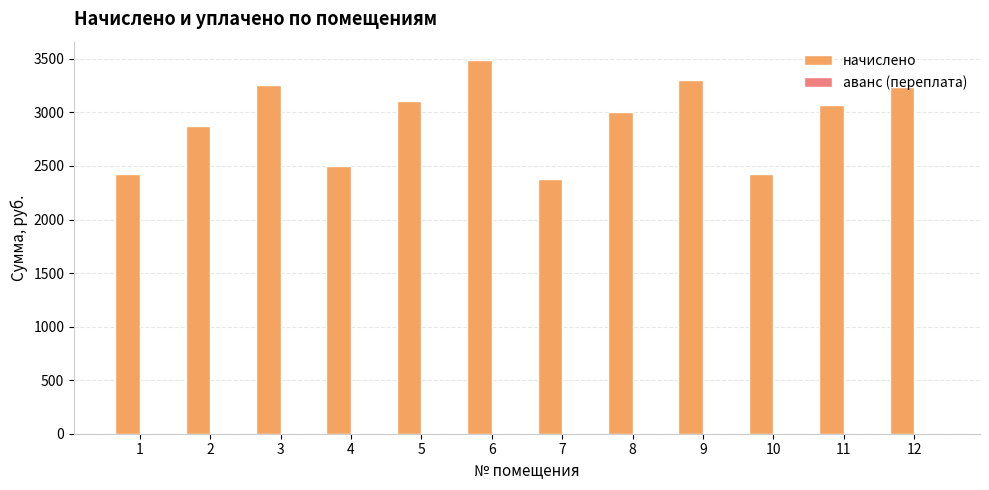

What is the sum of all начислено values?

35061.1